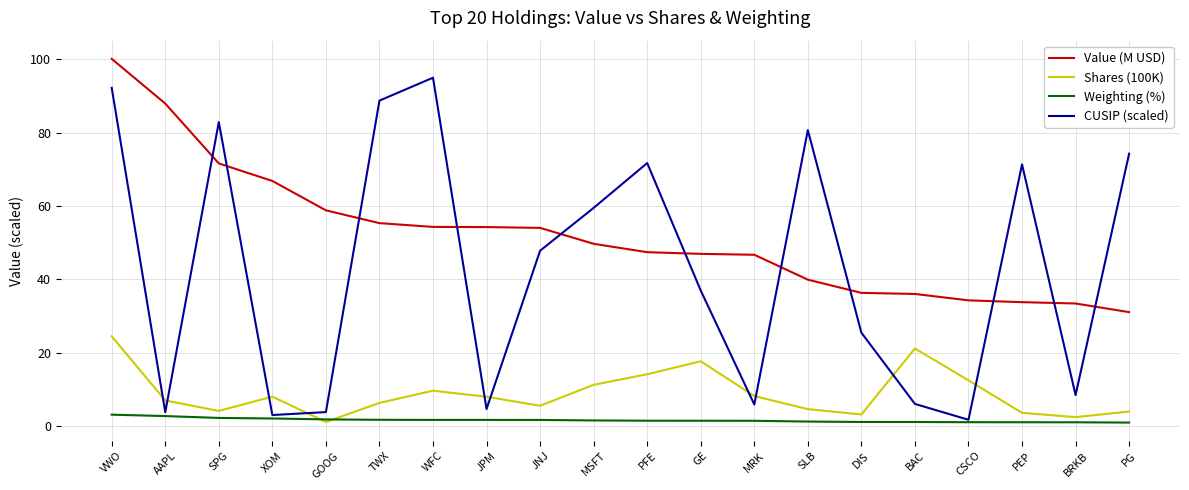

How many lines are shown in the chart?

4